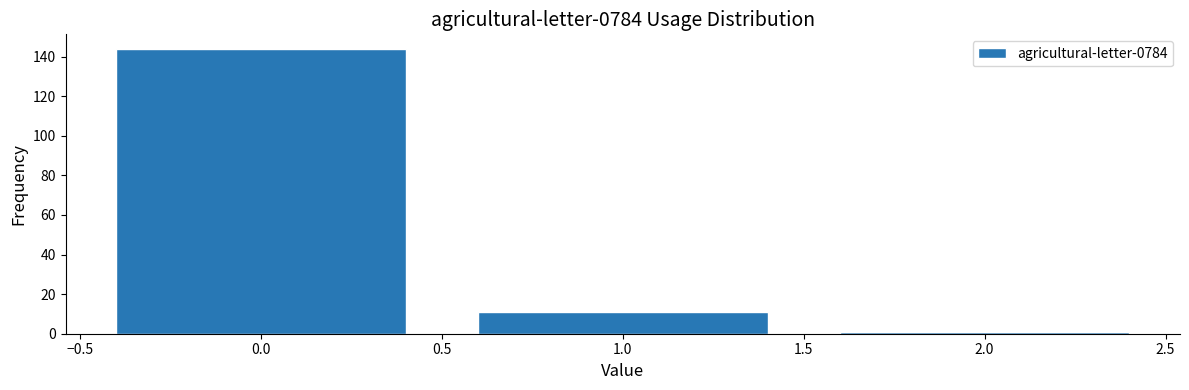

Reading right to left, extract all data points from this chart.

2.0=1	1.0=11	0.0=144